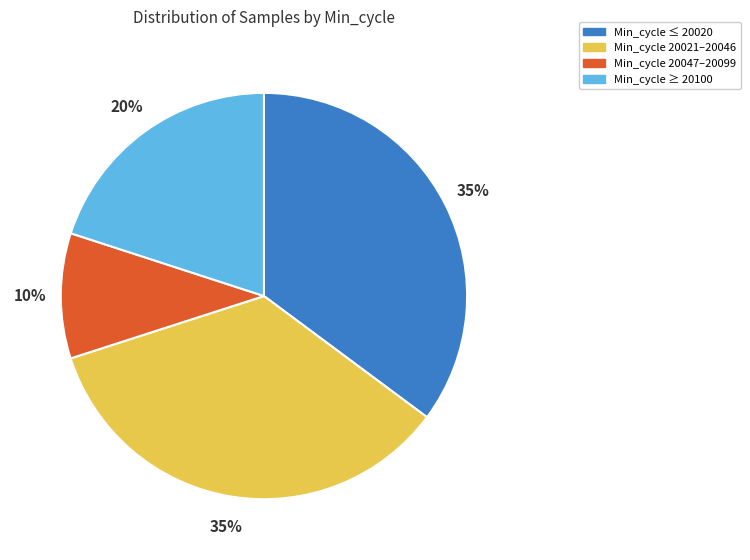

Count the number of slices in the pie.

4